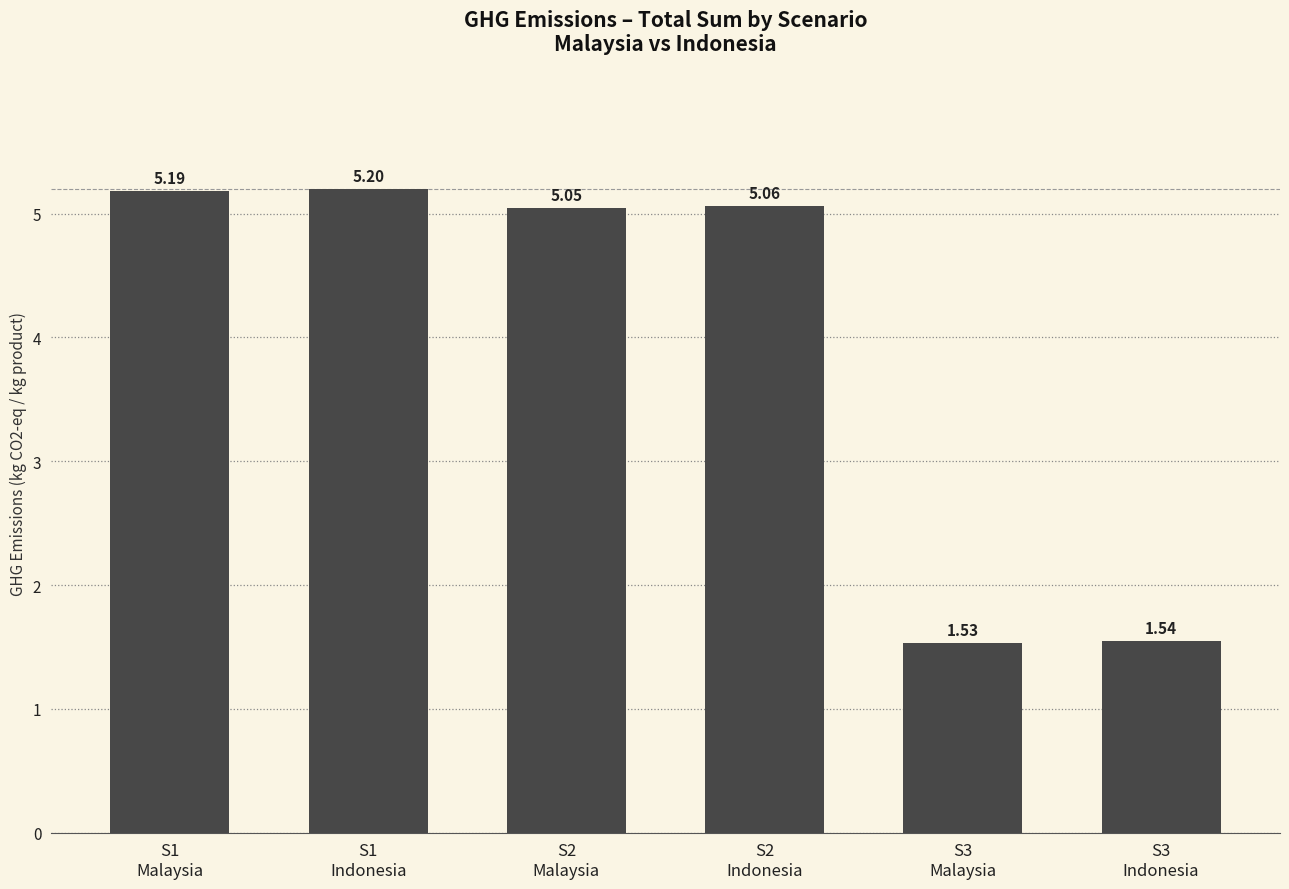

What is the value of the 1st bar from the left?

5.2